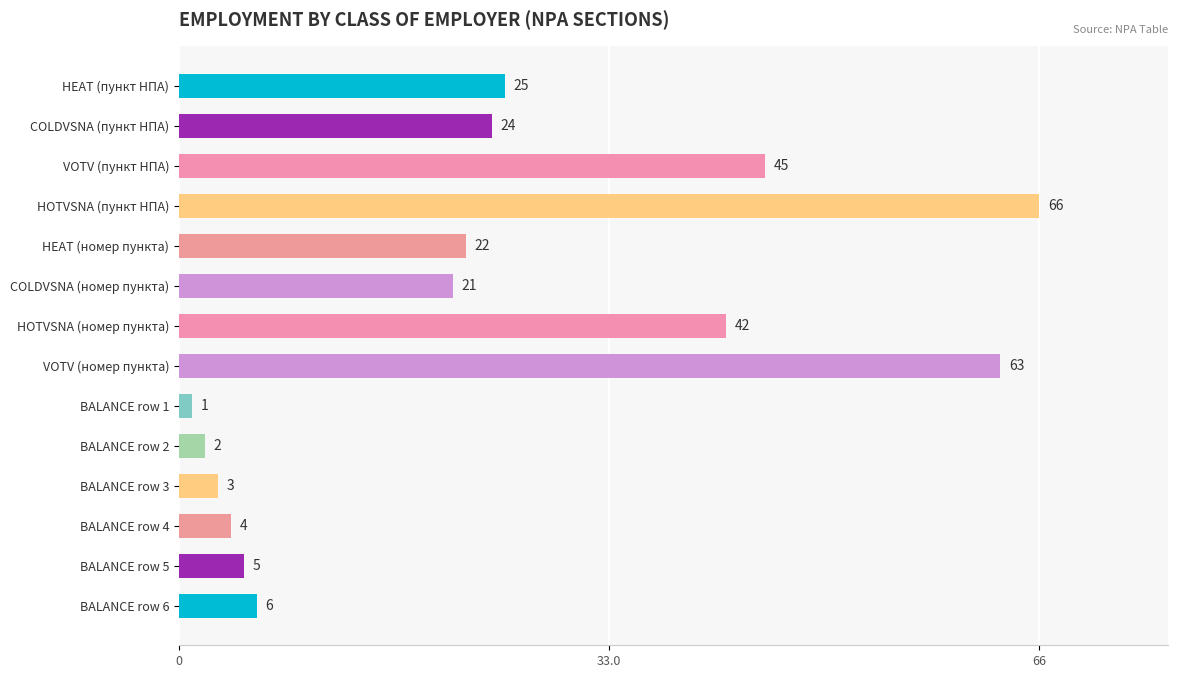

What is the smallest value displayed?

1